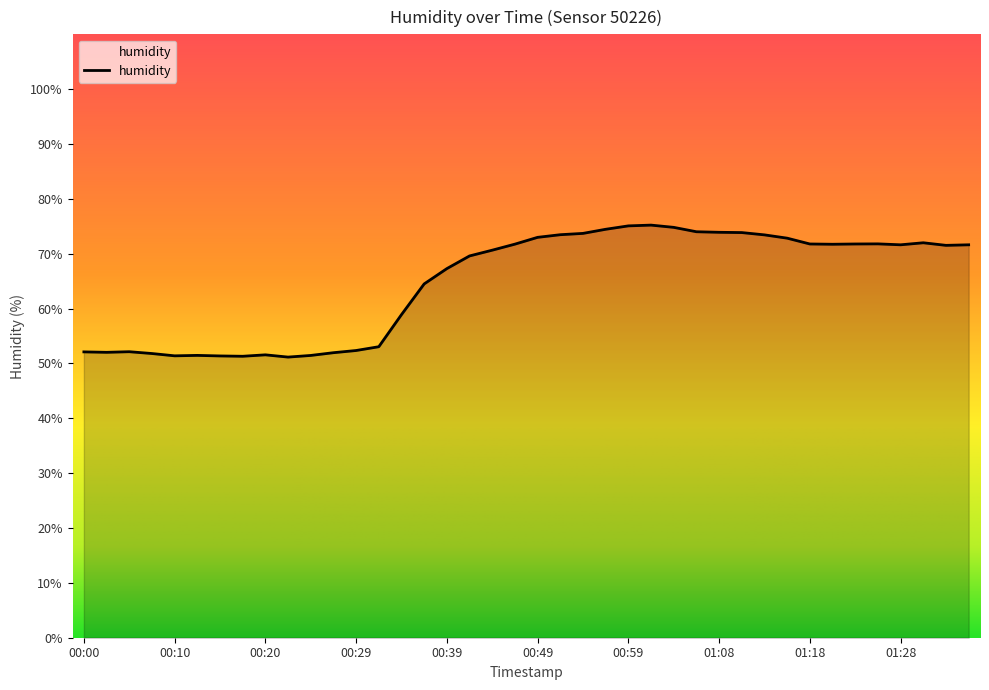

What is the difference between the second highest and minimum values?

23.9